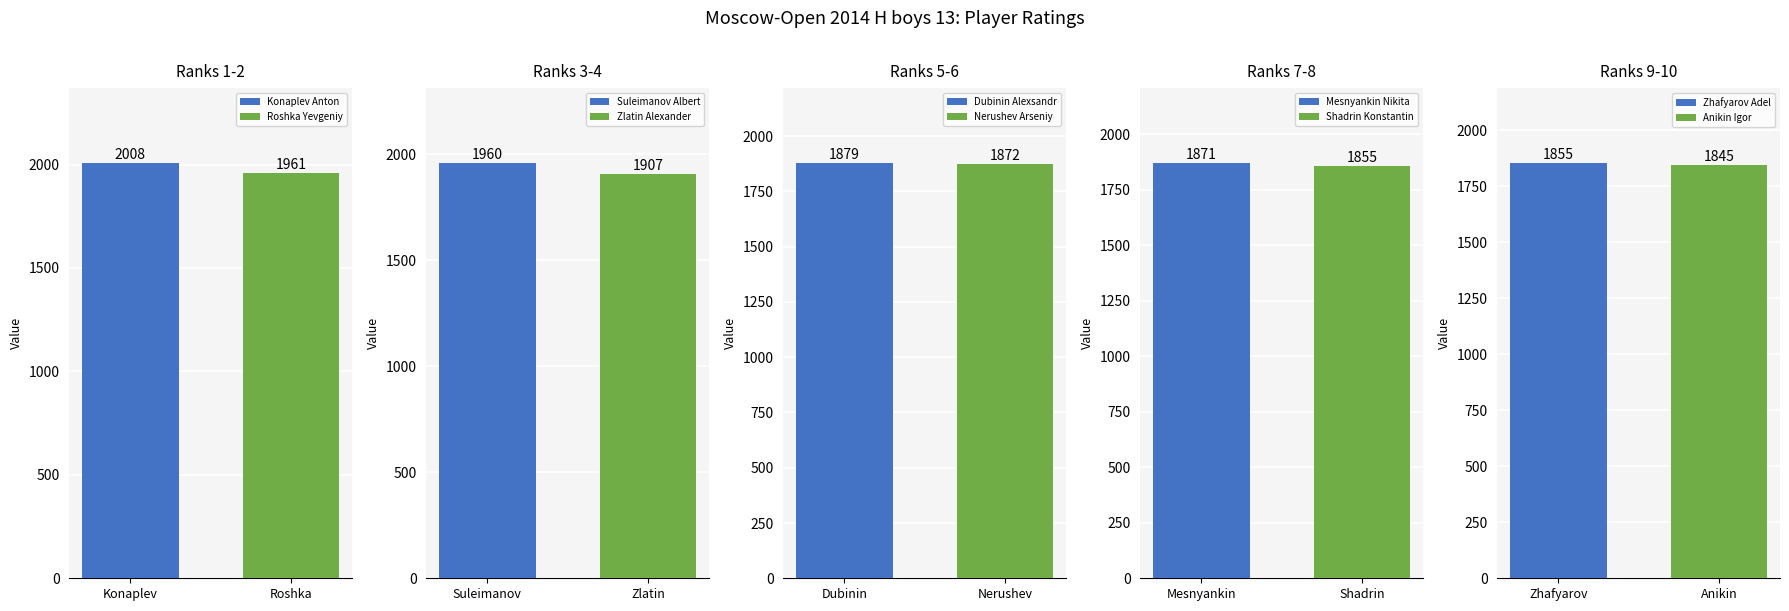

What position from the left is Roshka Yevgeniy?

2